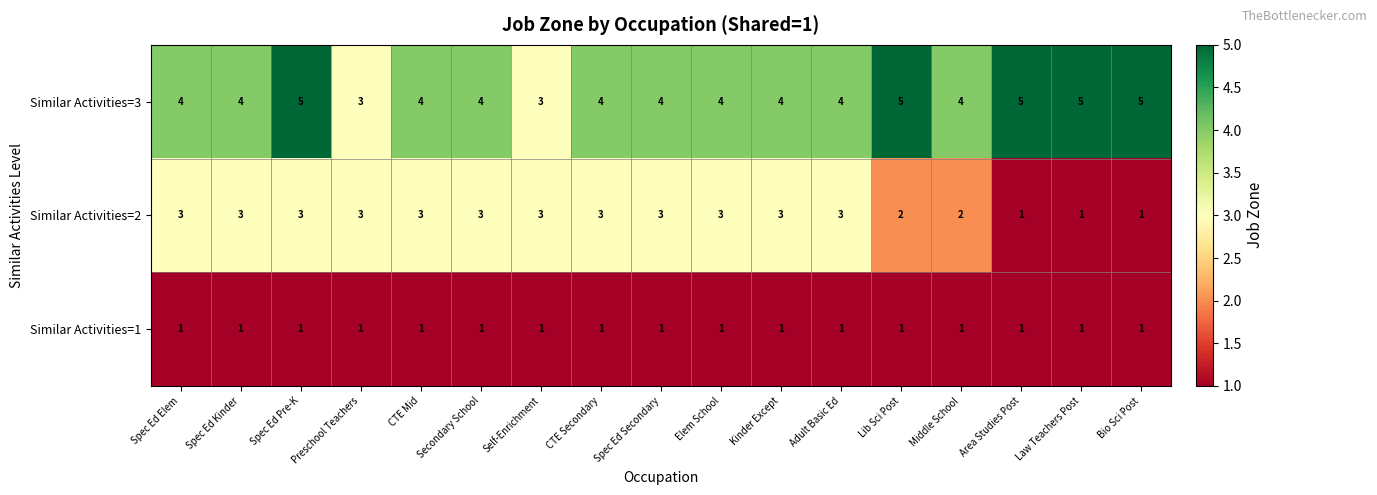

What is the spread (max minus min) of values at Middle School?

3